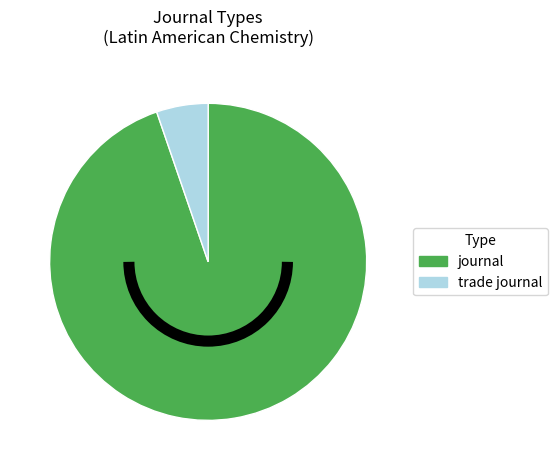

Does journal account for over 50% of the chart?

Yes